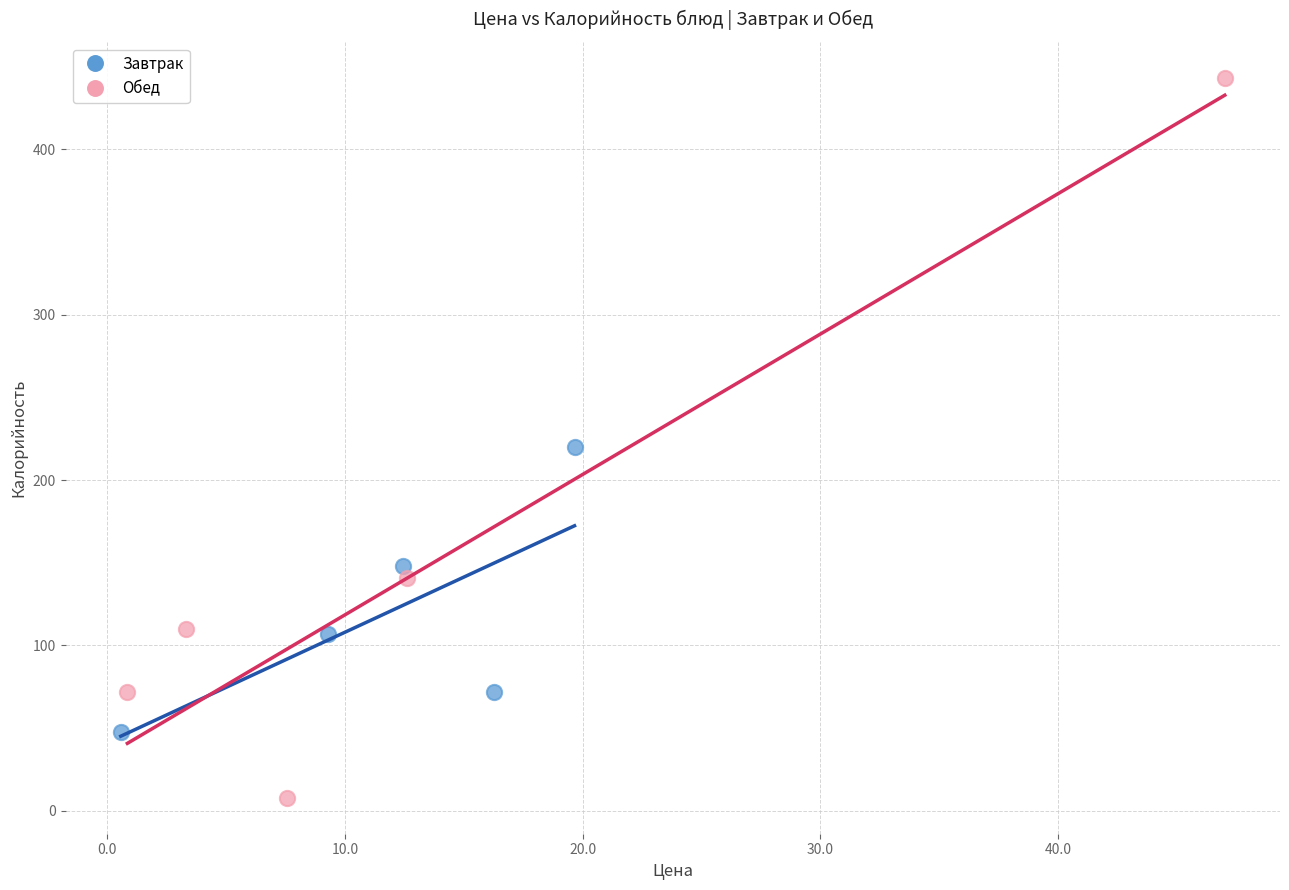

Which series has the widest spread of Y values?

Обед